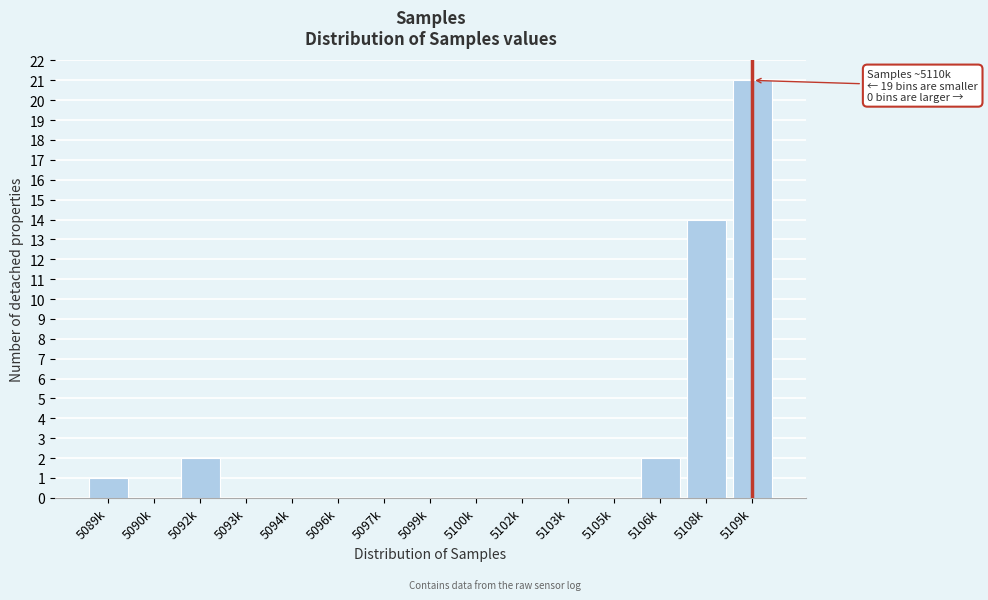

Reading left to right, transcribe all the data shown in this chart.

5089k=1	5090k=0	5092k=2	5093k=0	5094k=0	5096k=0	5097k=0	5099k=0	5100k=0	5102k=0	5103k=0	5105k=0	5106k=2	5108k=14	5109k=21